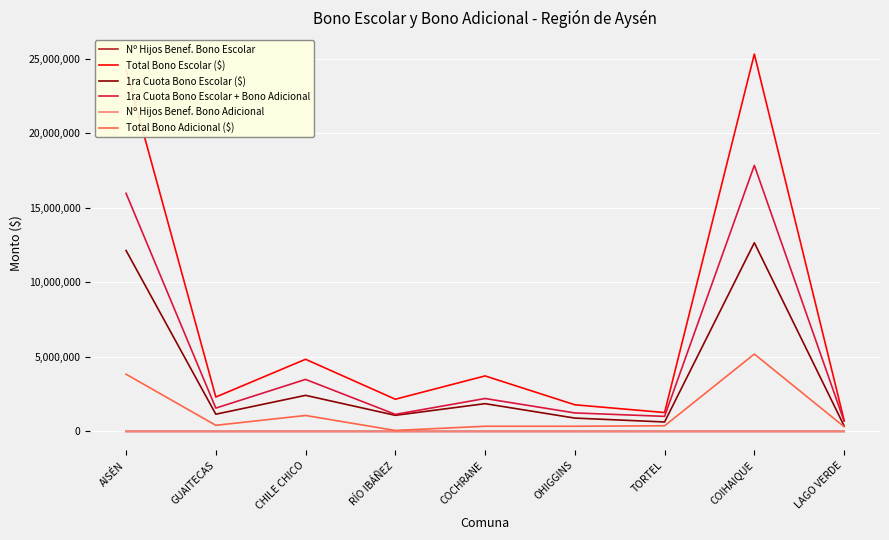

Which series has the largest range (max minus min)?

Total Bono Escolar ($)